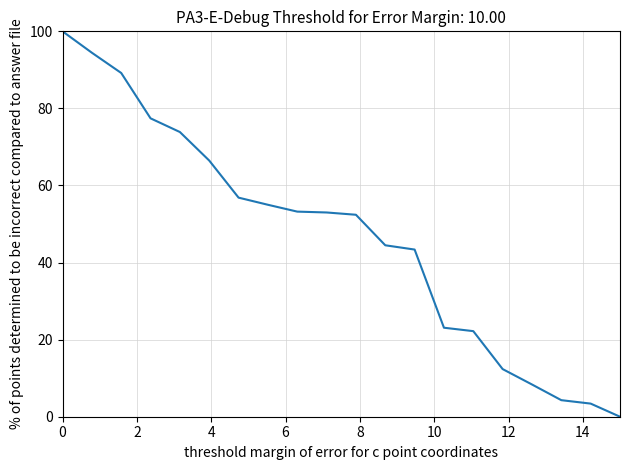

What is the maximum value shown in the chart?

100.0